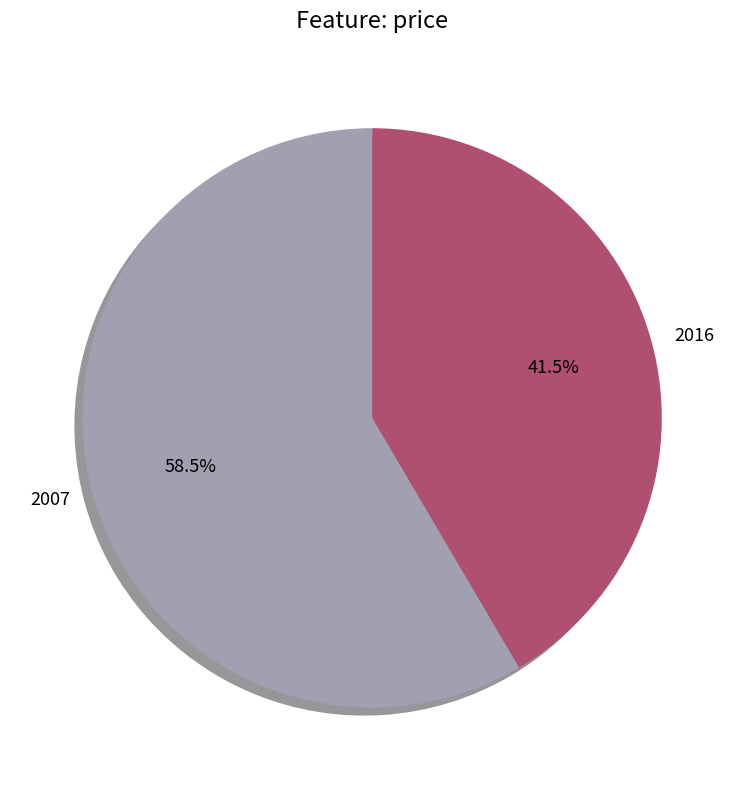

Is it true that 2007 is 51% of the pie?

False